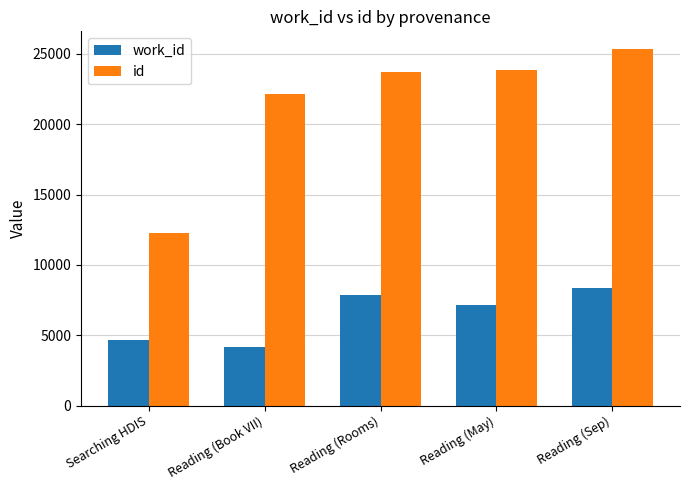

The id series shows 8455 at Reading (Rooms). True or false?

False